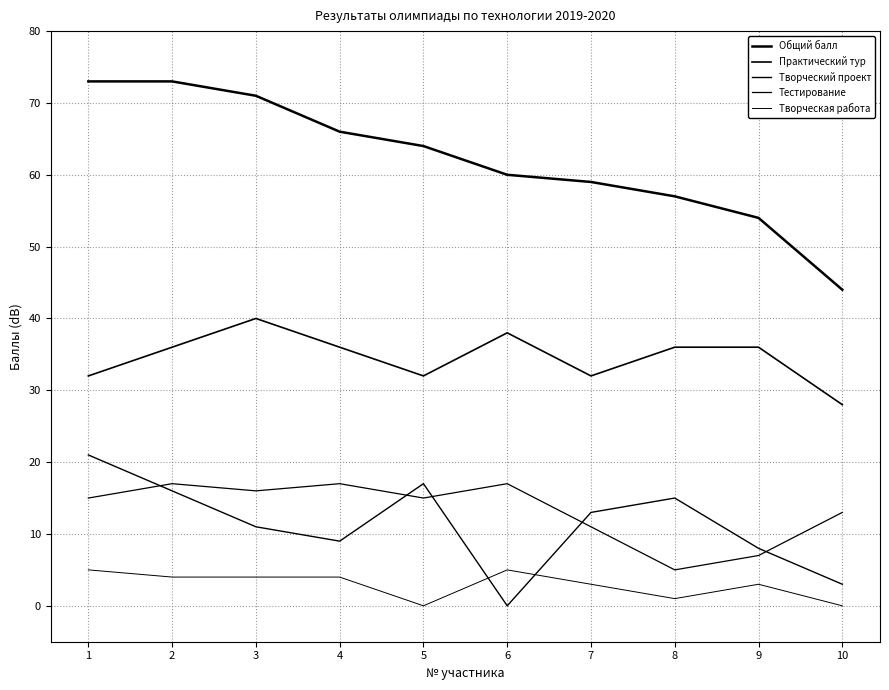

Which has a higher value, 9 or 8?

8